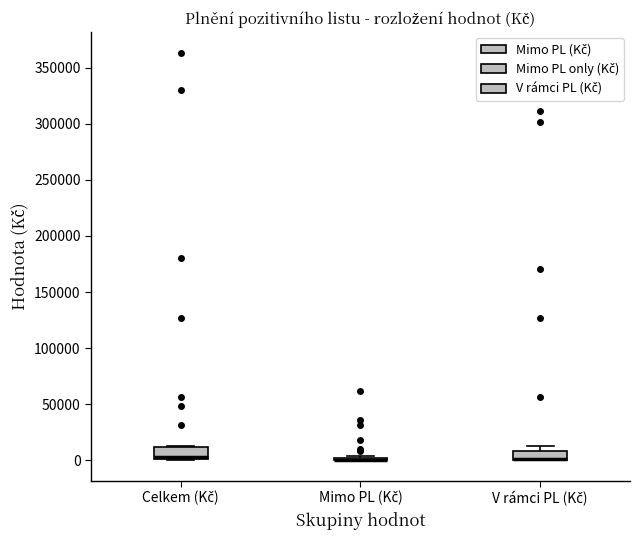

Reading left to right, read every box against the y-axis: the position of its median line, the range the box covers, and the ends of its whiskers. The values are not printed on the chart, so give them approximately, as read against the axis.

Celkem (Kč): median 5000, box 0 to 10000, whiskers 0 to 15000
Mimo PL (Kč): box collapsed to a line at 0, whiskers 0 to 5000
V rámci PL (Kč): median 0 (drawn on the box's lower edge), box 0 to 10000, whiskers 0 to 15000